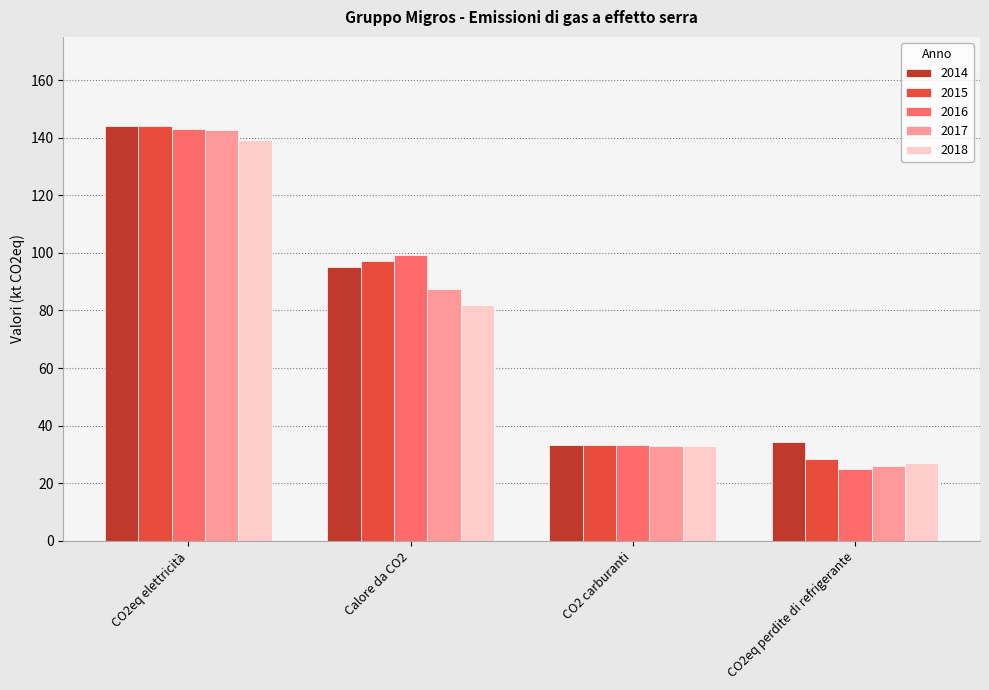

What is the total value across all series at CO2 carburanti?

165.8